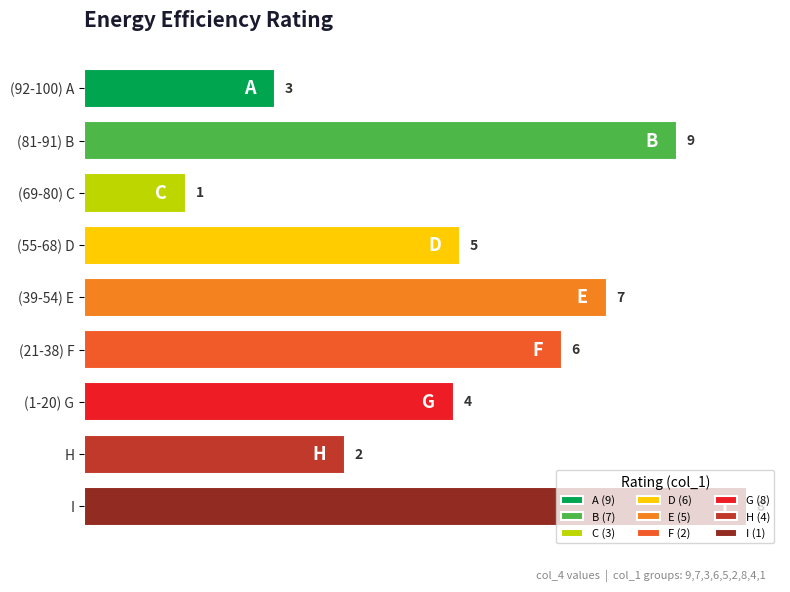

Where does the col_6 series first go above 5?

9